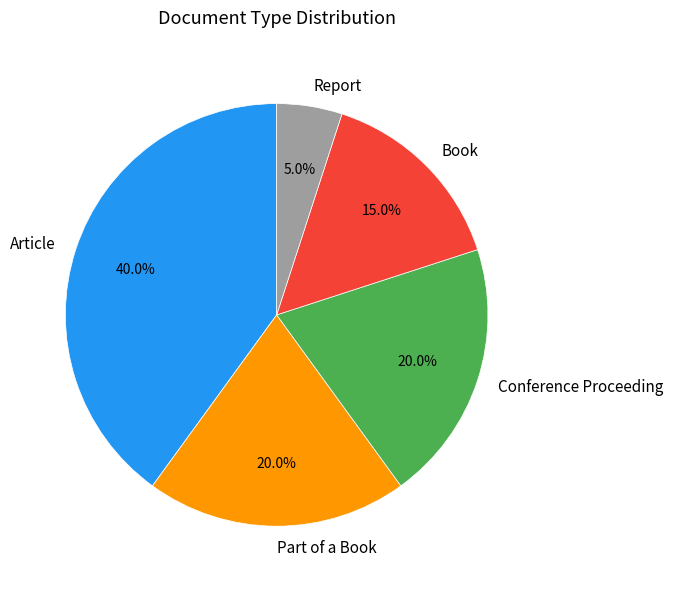

Is the sum of Article and Report greater than half?

No